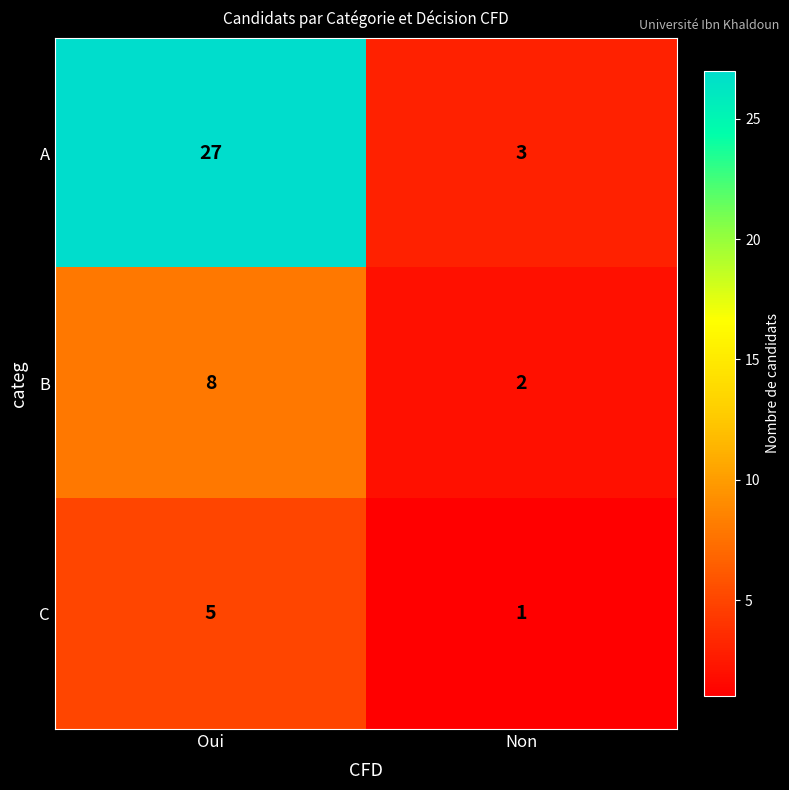

True or false: A has a value of 27 at Oui.

True